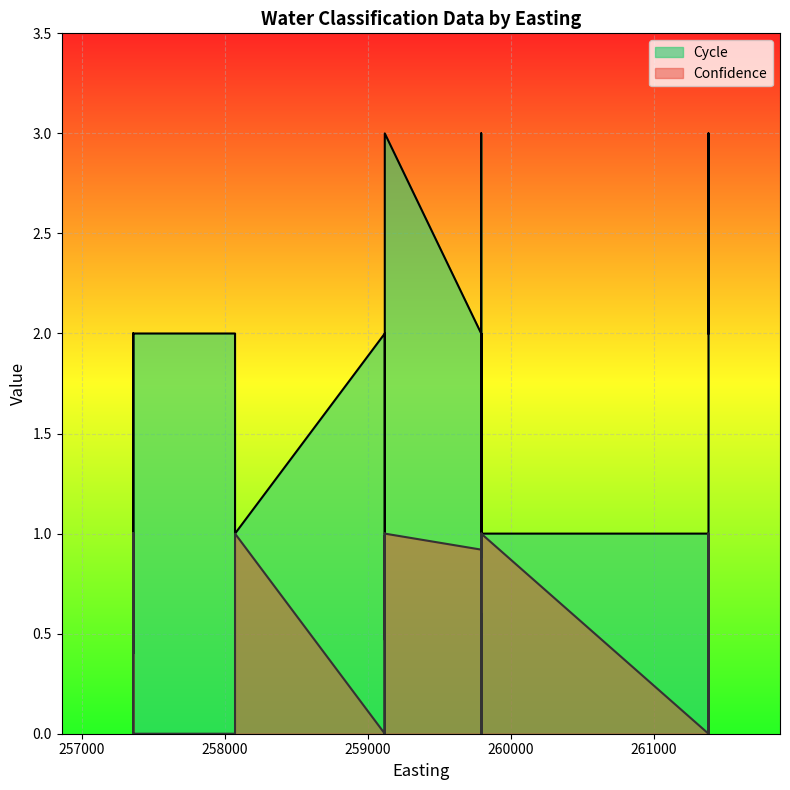

True or false: Confidence and Cycle cross at least once.

False